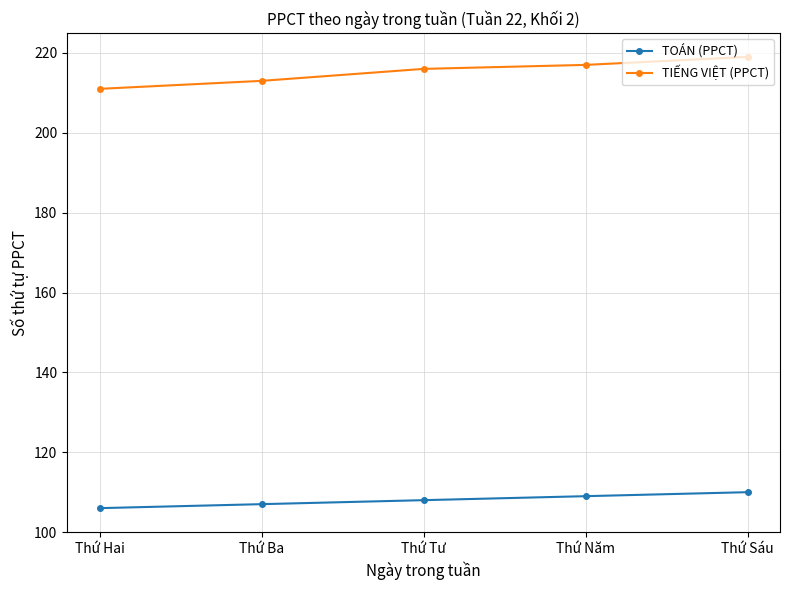

What is the label of the 4th point from the left?

Thứ Năm